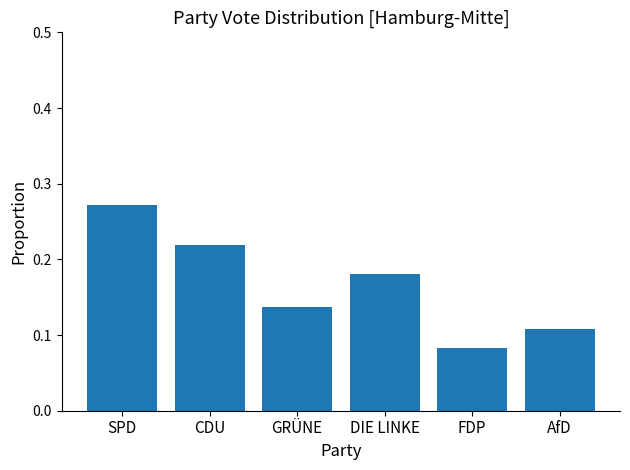

Between DIE LINKE and GRÜNE, which is larger?

DIE LINKE